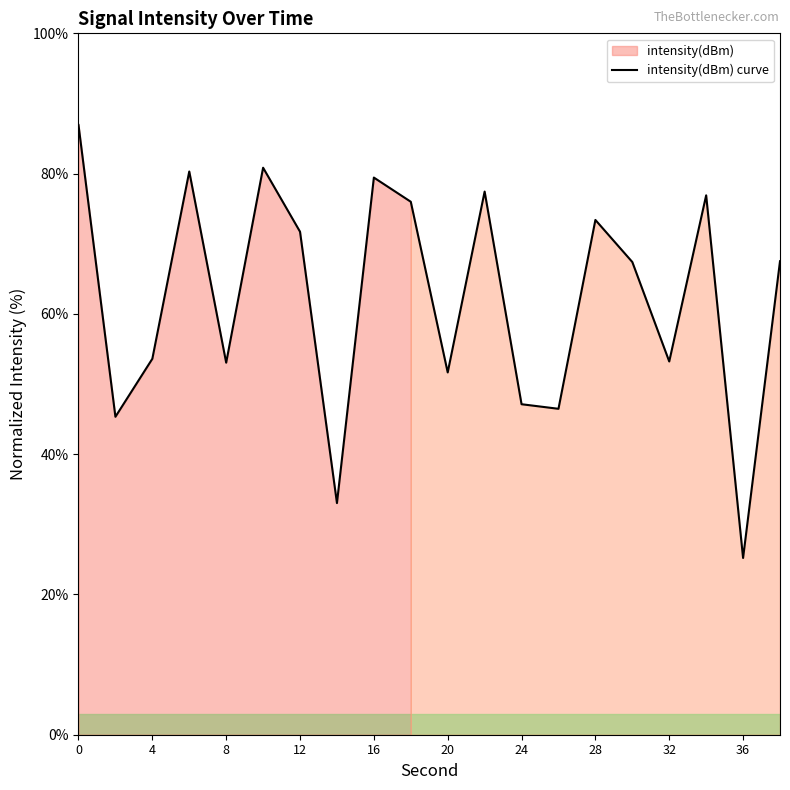

What is the difference between the maximum and minimum values?

61.7